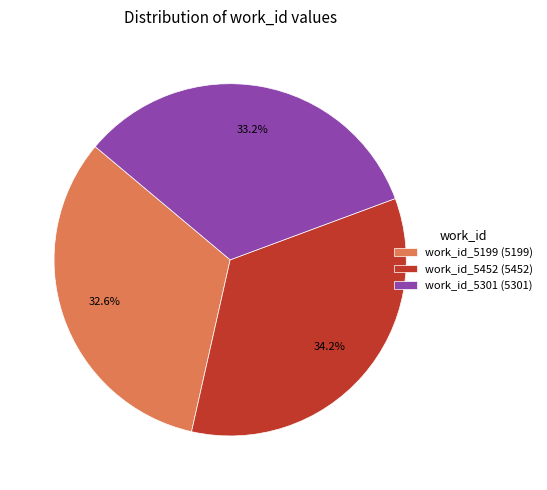

Rank the categories by value from lowest to highest.

work_id_5199, work_id_5301, work_id_5452